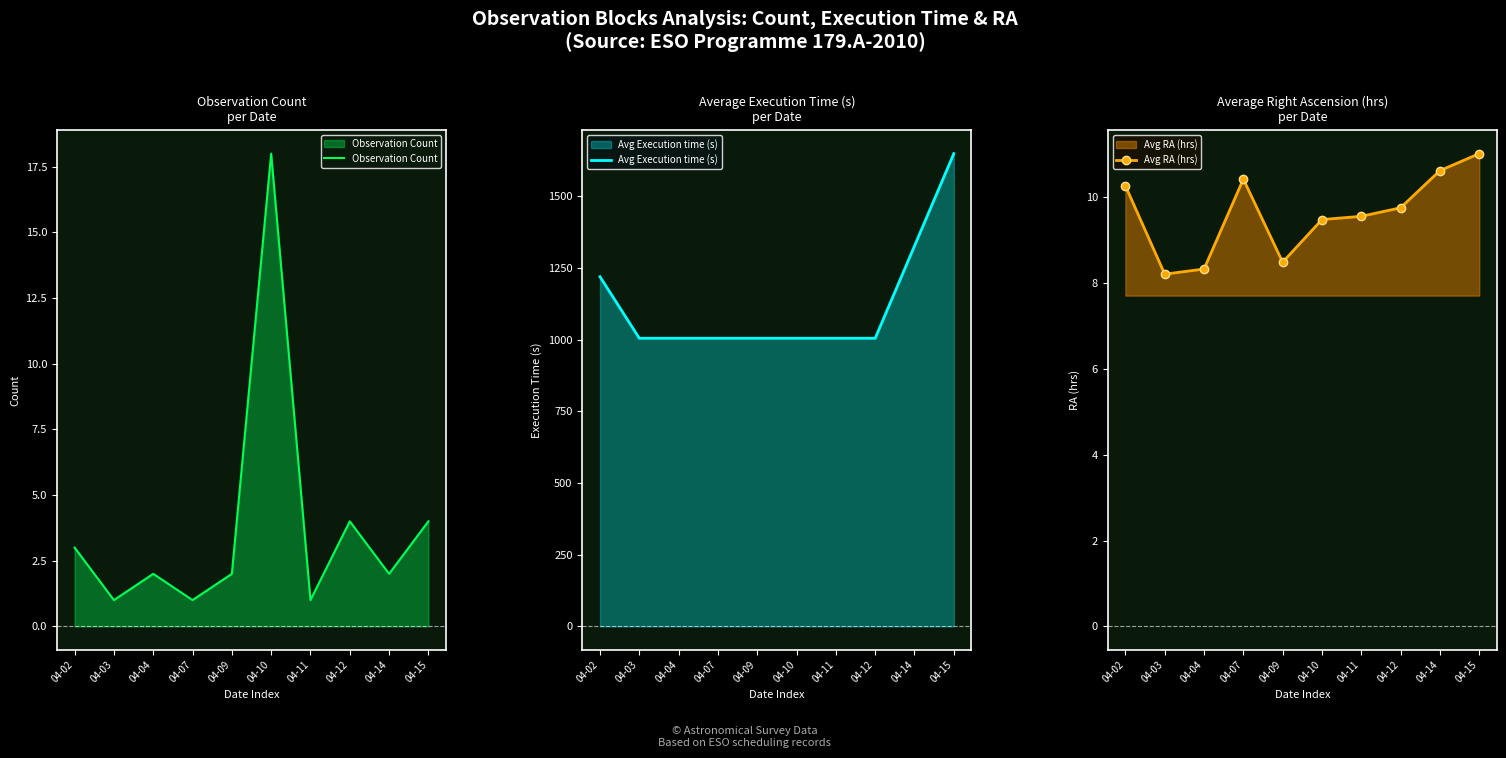

Which category has the highest value in the Avg Execution time (s) series?

04-15